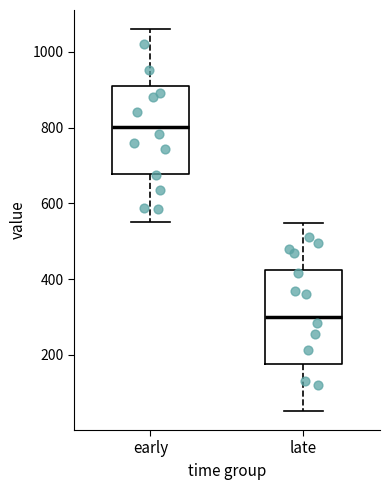

Which box has the lowest median line?

late